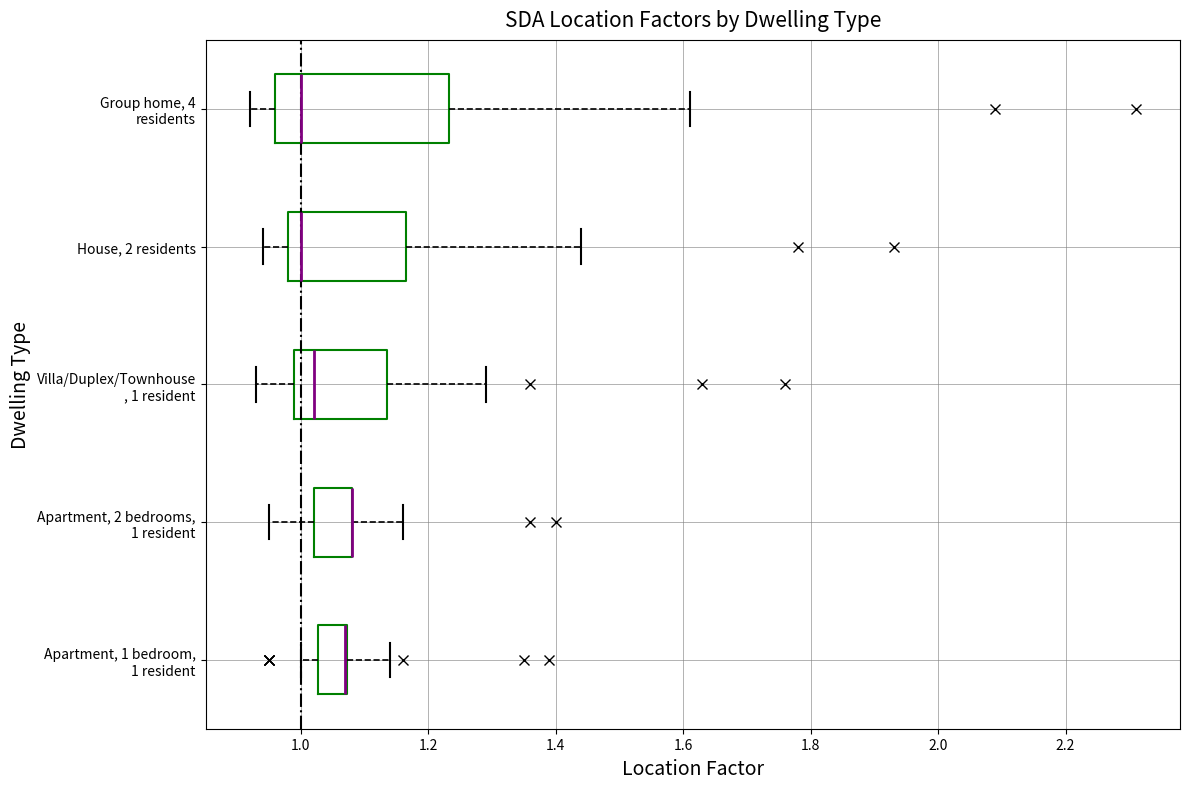

Where does the right whisker of the box for House, 2 residents end on the x-axis? The values are not printed on the chart, so give them approximately, as read against the axis.

1.44